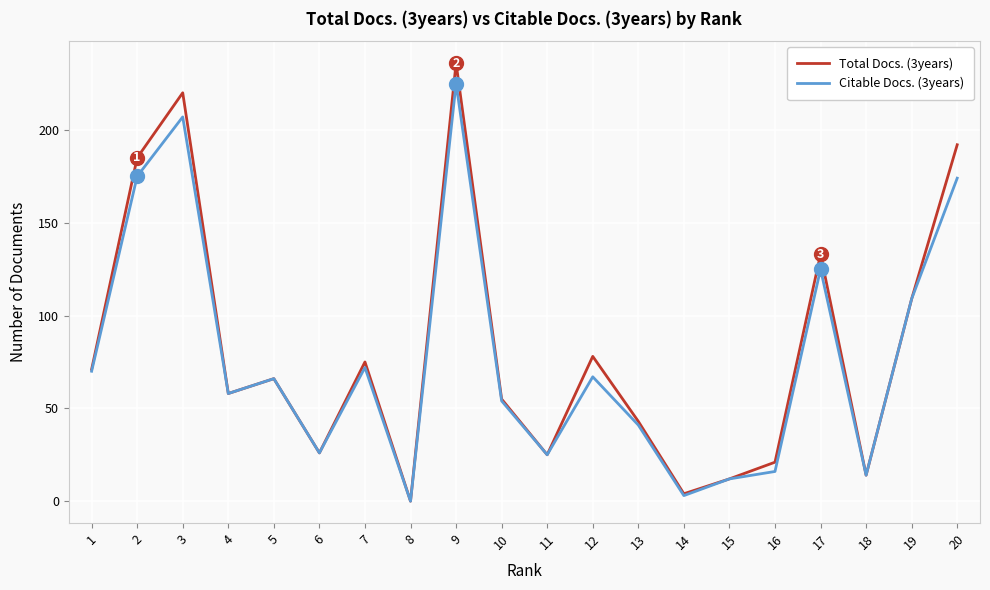

Is the value of Citable Docs. (3years) at 13 greater than the value of Total Docs. (3years) at 6?

Yes